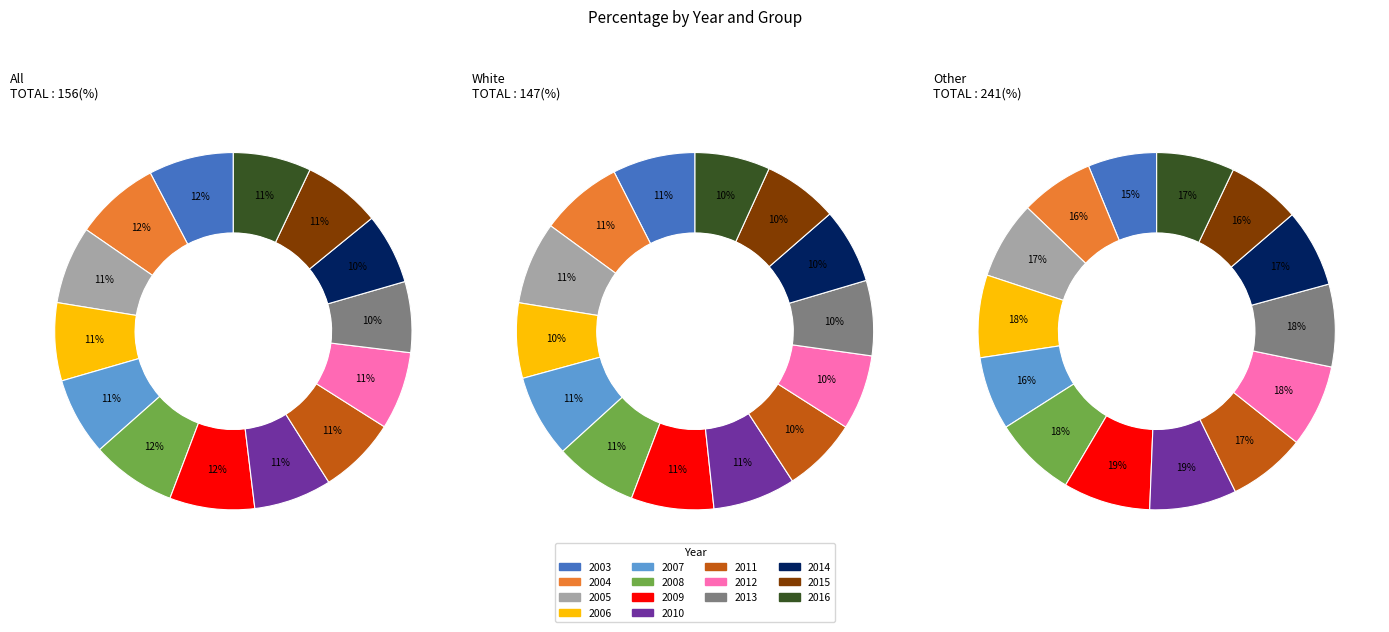

Is it true that 2010 is 1% of the pie?

False